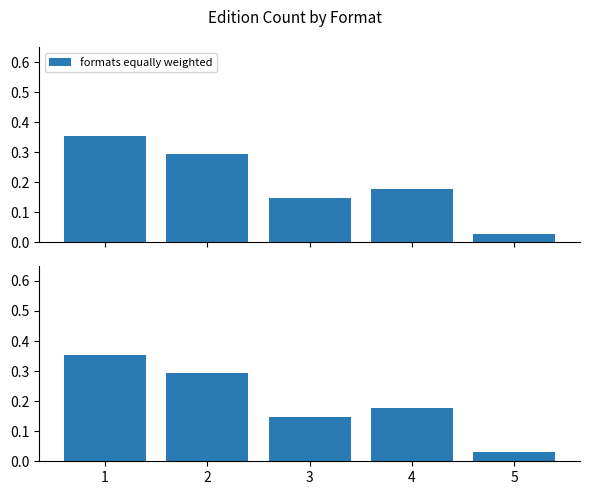

How many data points does each series have?

5